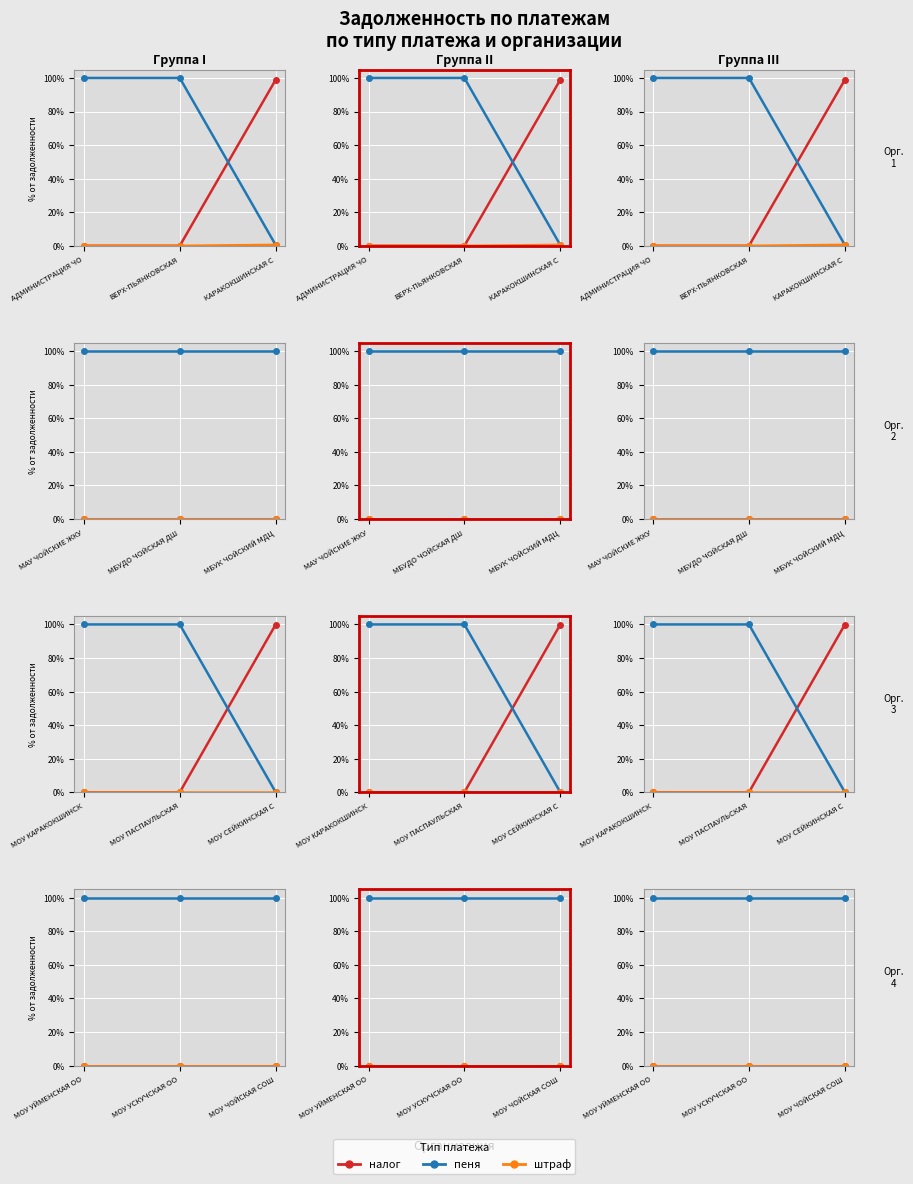

Is the value of штраф at МОУ ЧОЙСКАЯ СОШ greater than the value of пеня at МОУ УСКУЧСКАЯ ОО?

No